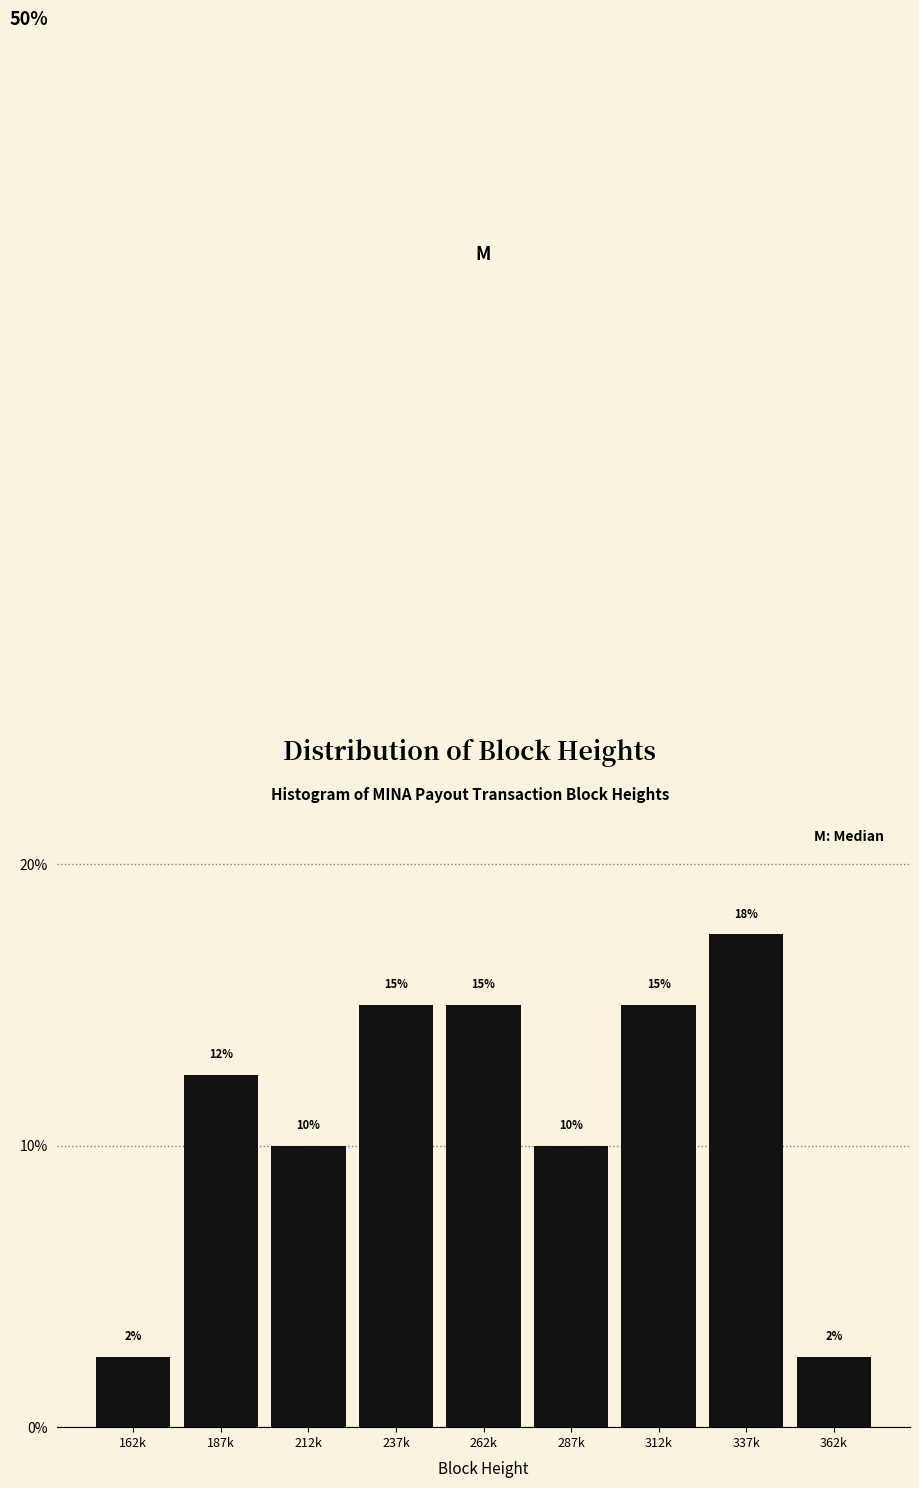

Are the bars horizontal?

No